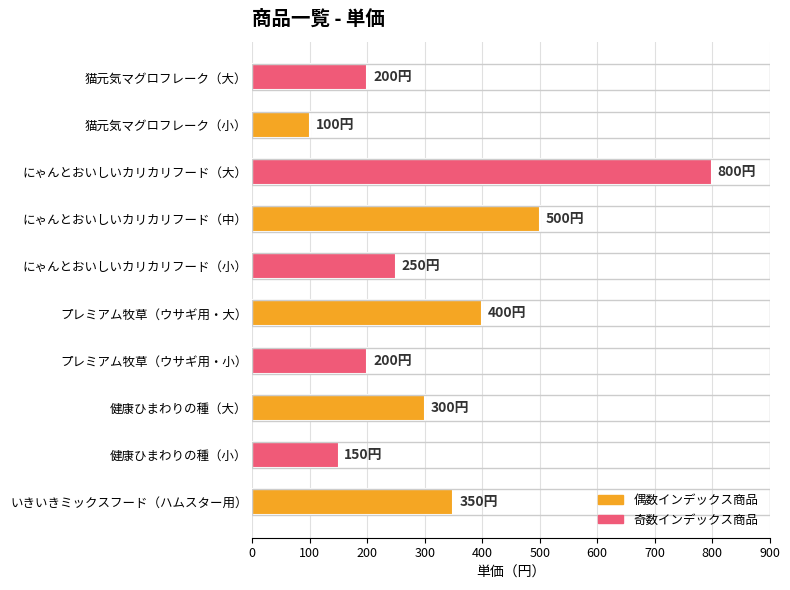

Reading top to bottom, transcribe all the data shown in this chart.

猫元気マグロフレーク（大）=200	猫元気マグロフレーク（小）=100	にゃんとおいしいカリカリフード（大）=800	にゃんとおいしいカリカリフード（中）=500	にゃんとおいしいカリカリフード（小）=250	プレミアム牧草（ウサギ用・大）=400	プレミアム牧草（ウサギ用・小）=200	健康ひまわりの種（大）=300	健康ひまわりの種（小）=150	いきいきミックスフード（ハムスター用）=350